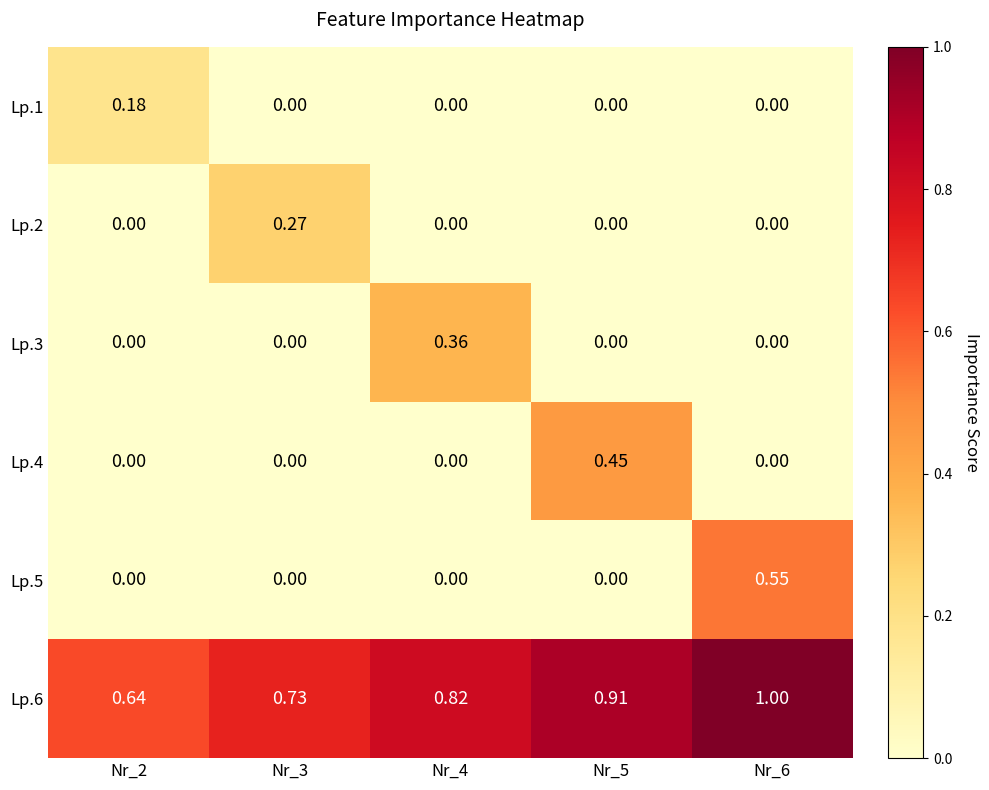

Which category has the highest value across all series?

Nr_6